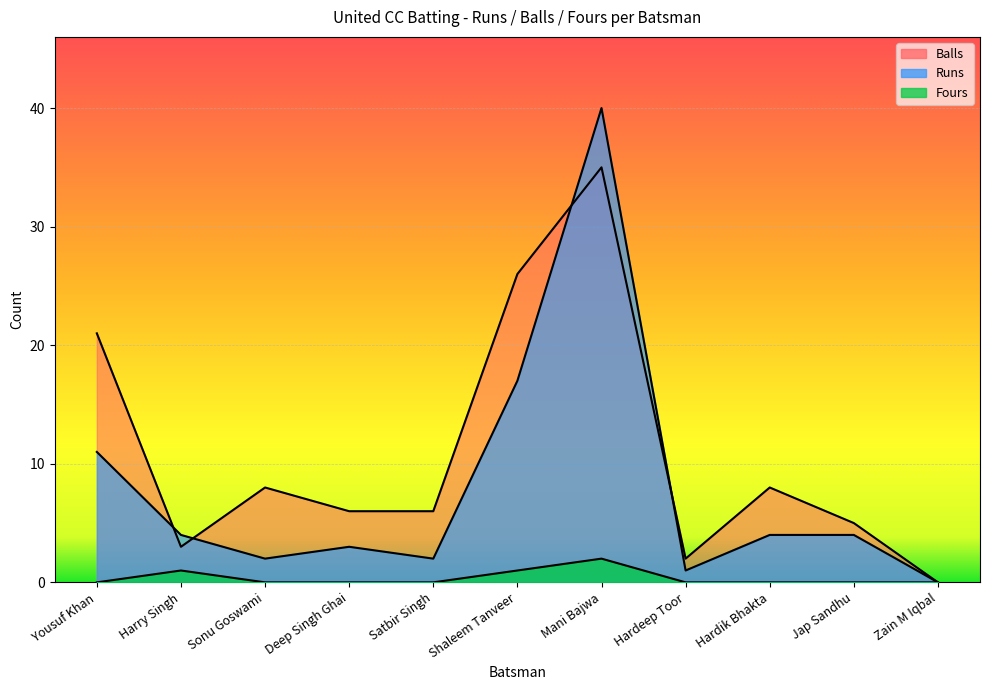

Between Harry Singh and Sonu Goswami, which series saw the biggest shift?

Balls